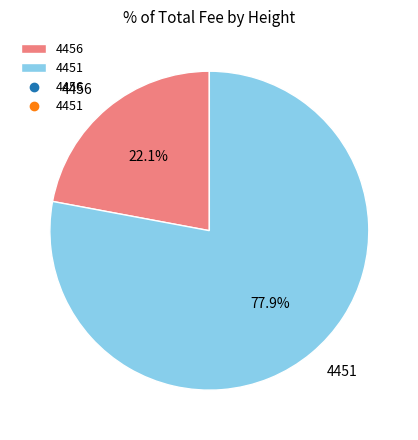

What percentage is the 4451 slice, to the nearest percent?

78%